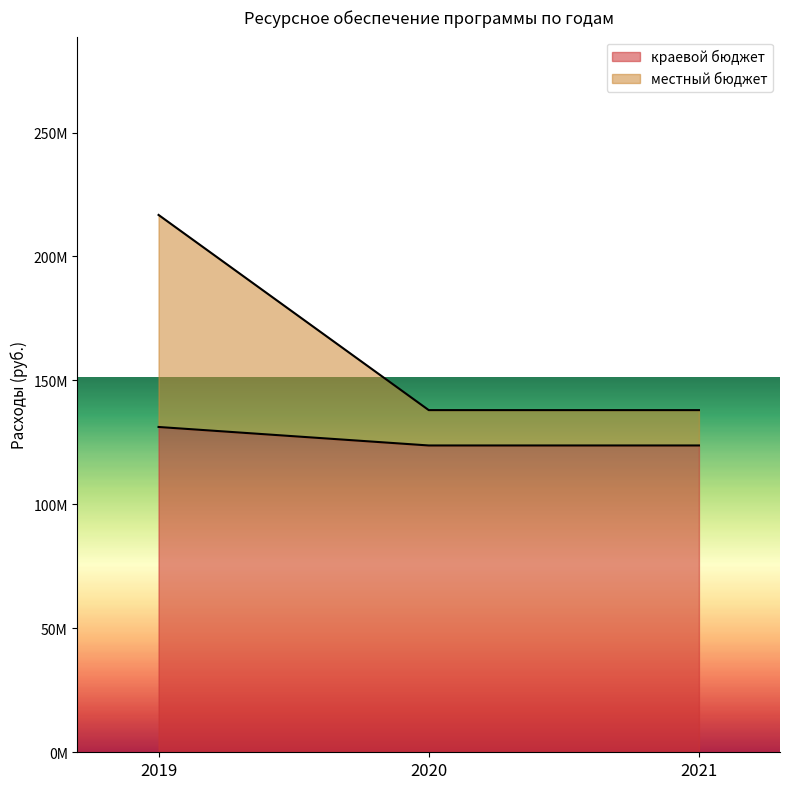

List the series in order of their peak value, lowest first.

краевой бюджет, местный бюджет